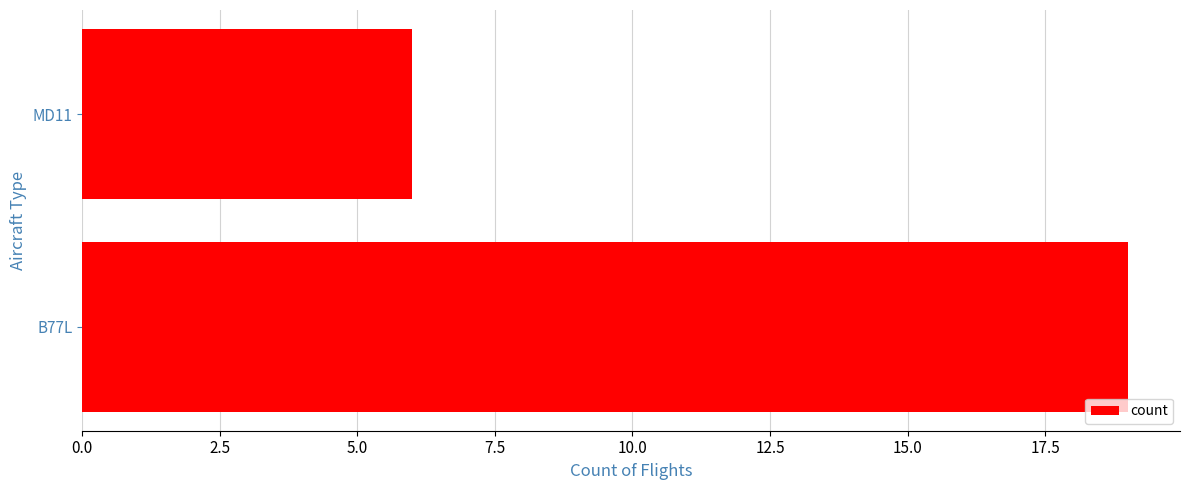

Does the chart contain stacked bars?

No